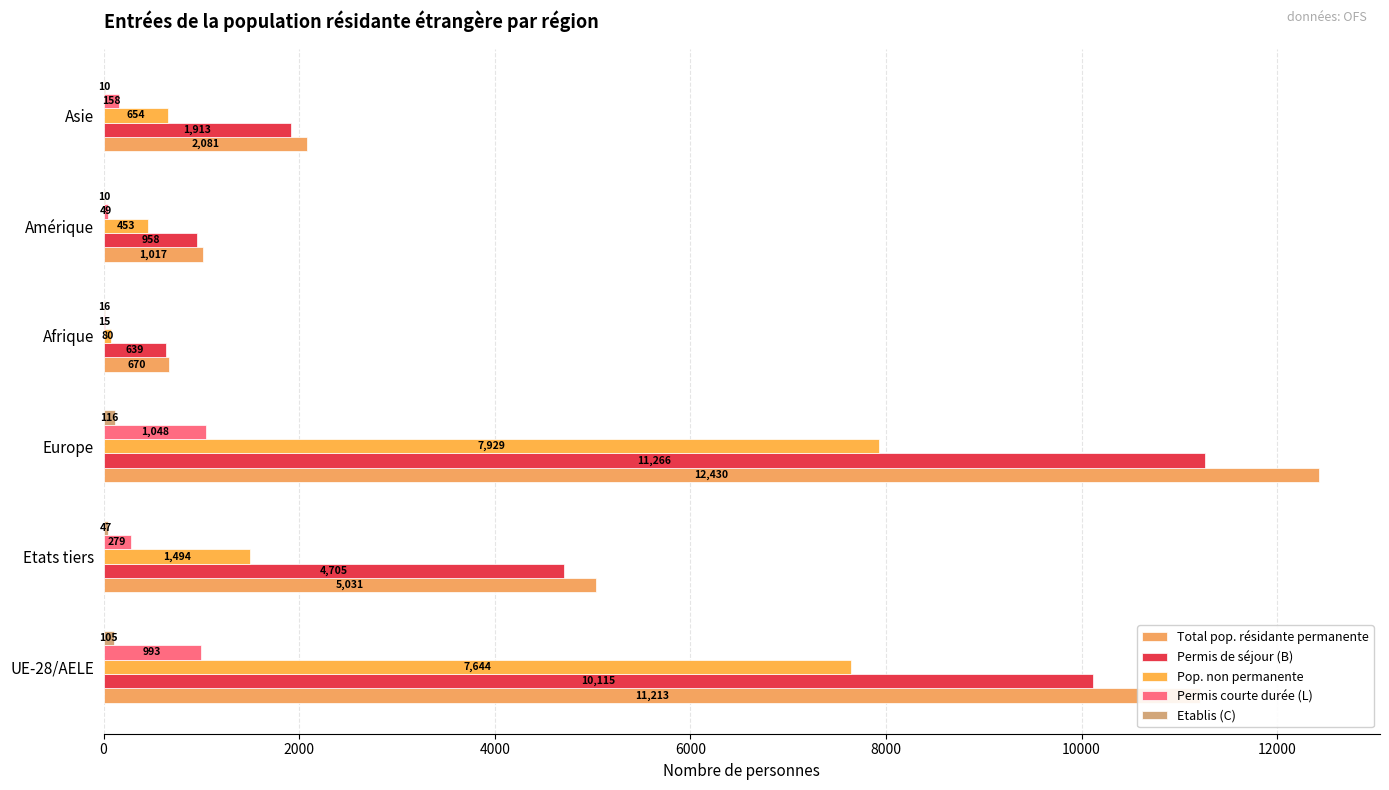

Count the number of data series in this chart.

5